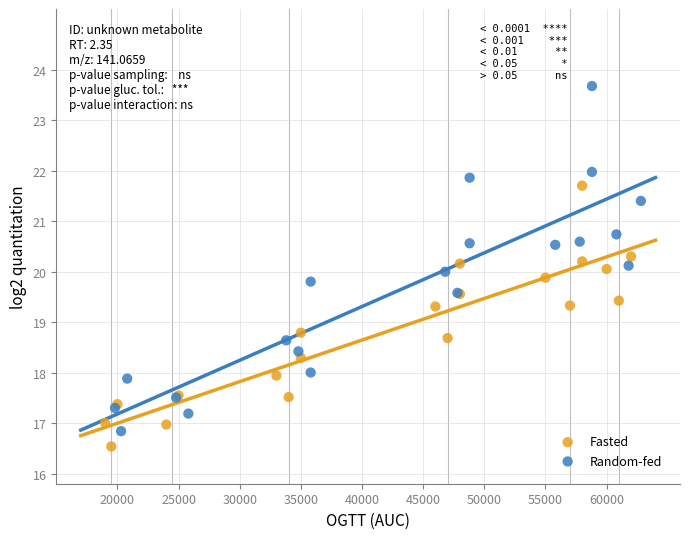

Which series reaches the maximum Y coordinate?

Random-fed